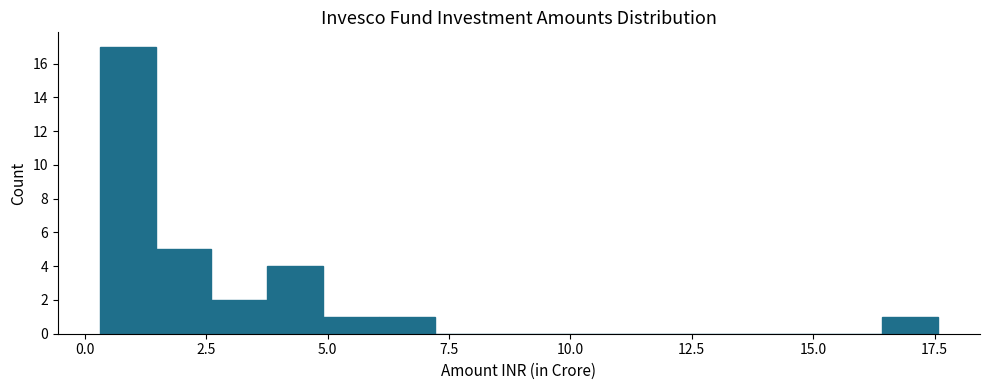

Around what value on the x-axis is the tallest bar? Give the approximate position of its centre, as read against the axis.

1.0